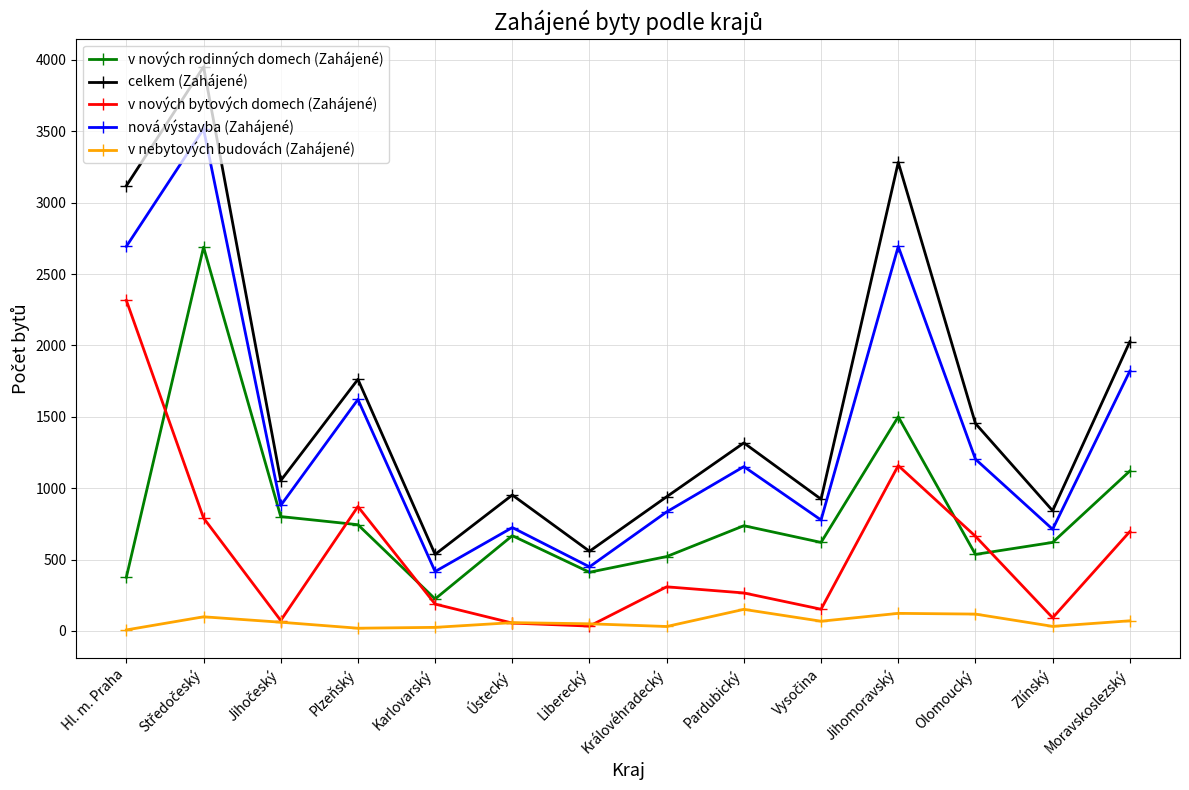

Is this an area chart (filled region under the line)?

No